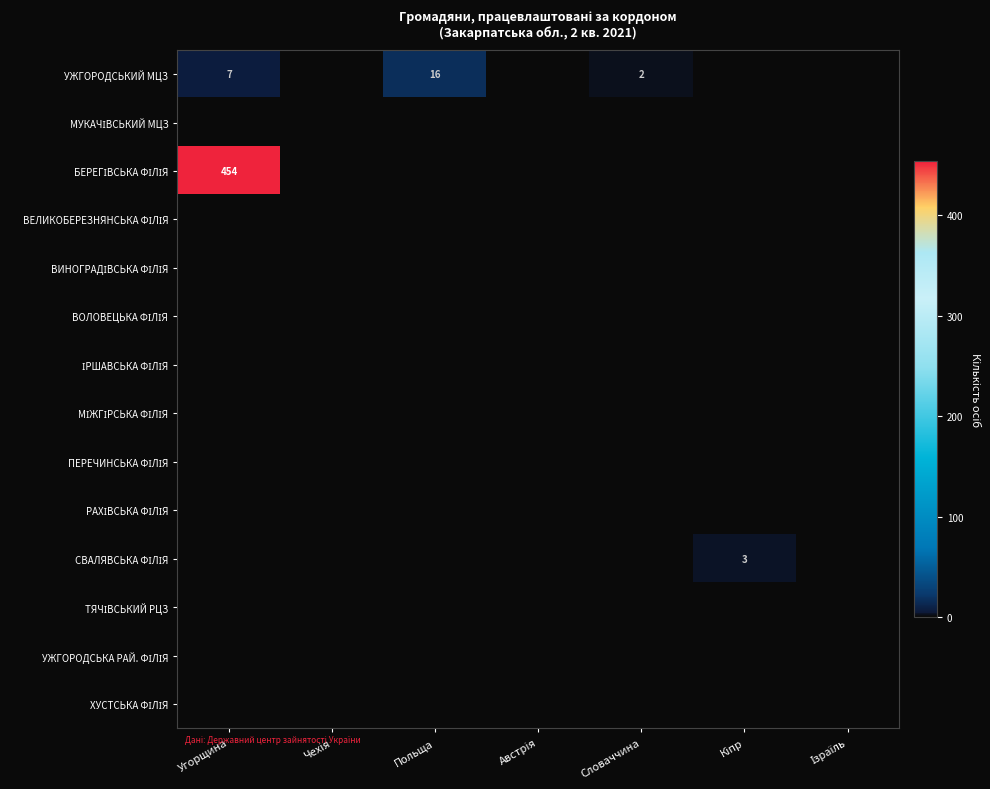

At which label does ВИНОГРАДІВСЬКА ФІЛІЯ reach its minimum?

Угорщина